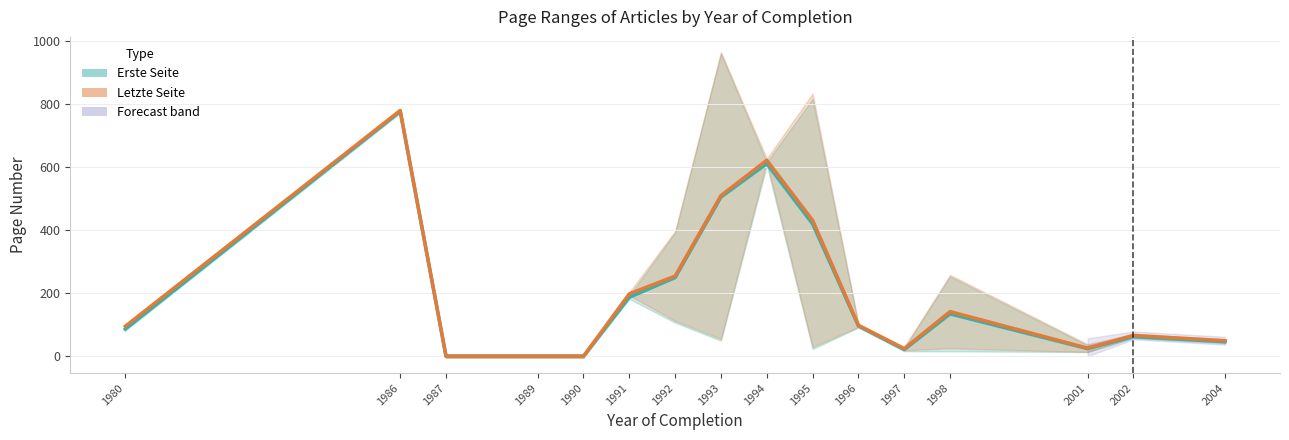

Which category has the lowest value in the Erste Seite (mean) series?

1987